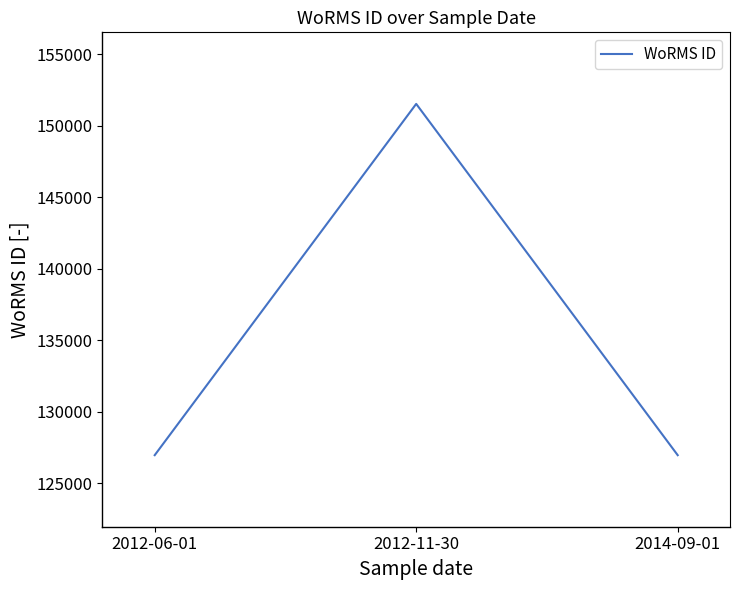

Approximately how many times larger is the value at 2014-09-01 compared to 2012-06-01?

1.0